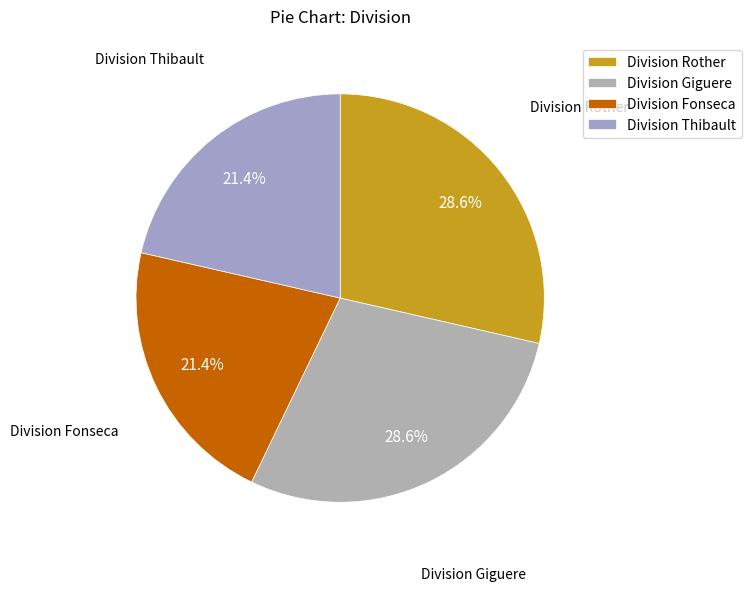

To the nearest percent, what percentage of the pie is Division Fonseca?

21%